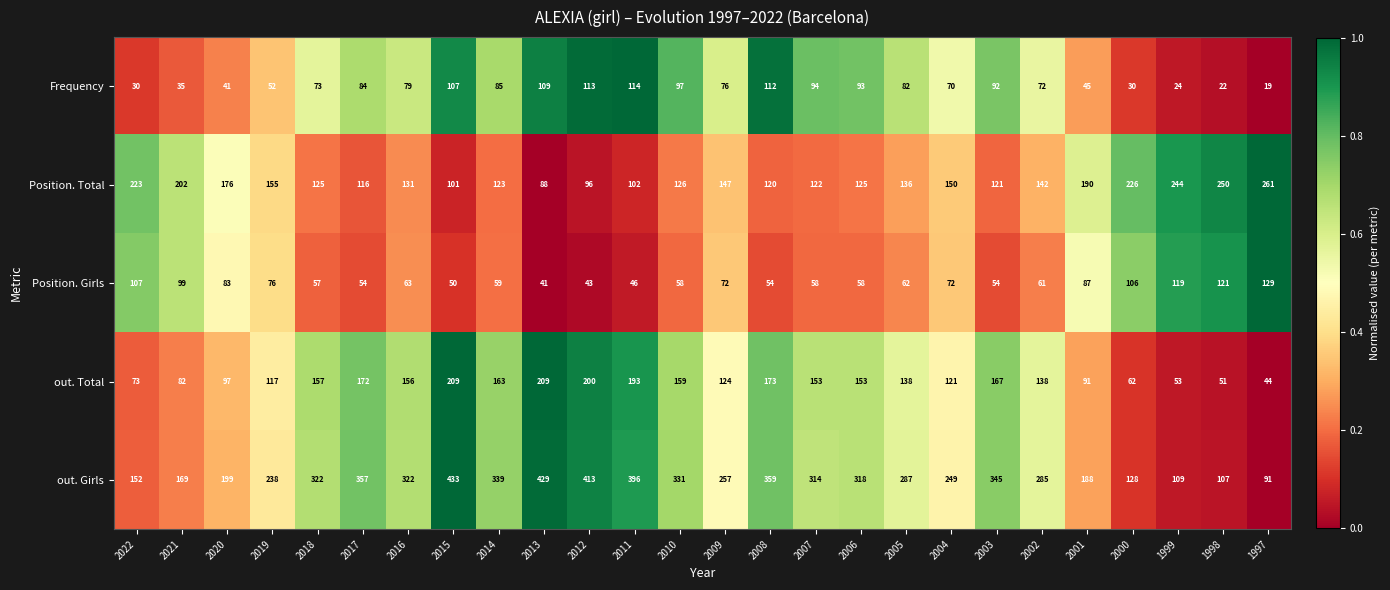

What is the difference between the highest and lowest values at 2006?

260